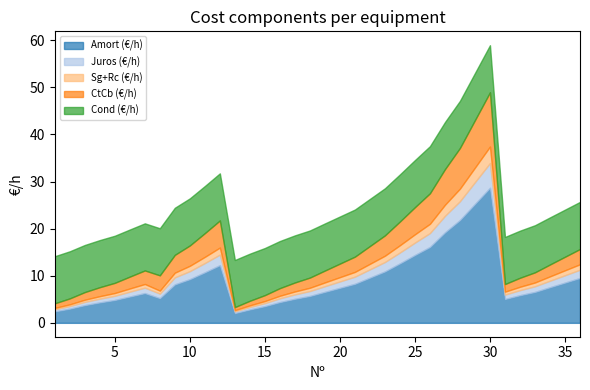

How many interior local peaks does the Amort (€/h) series have?

3